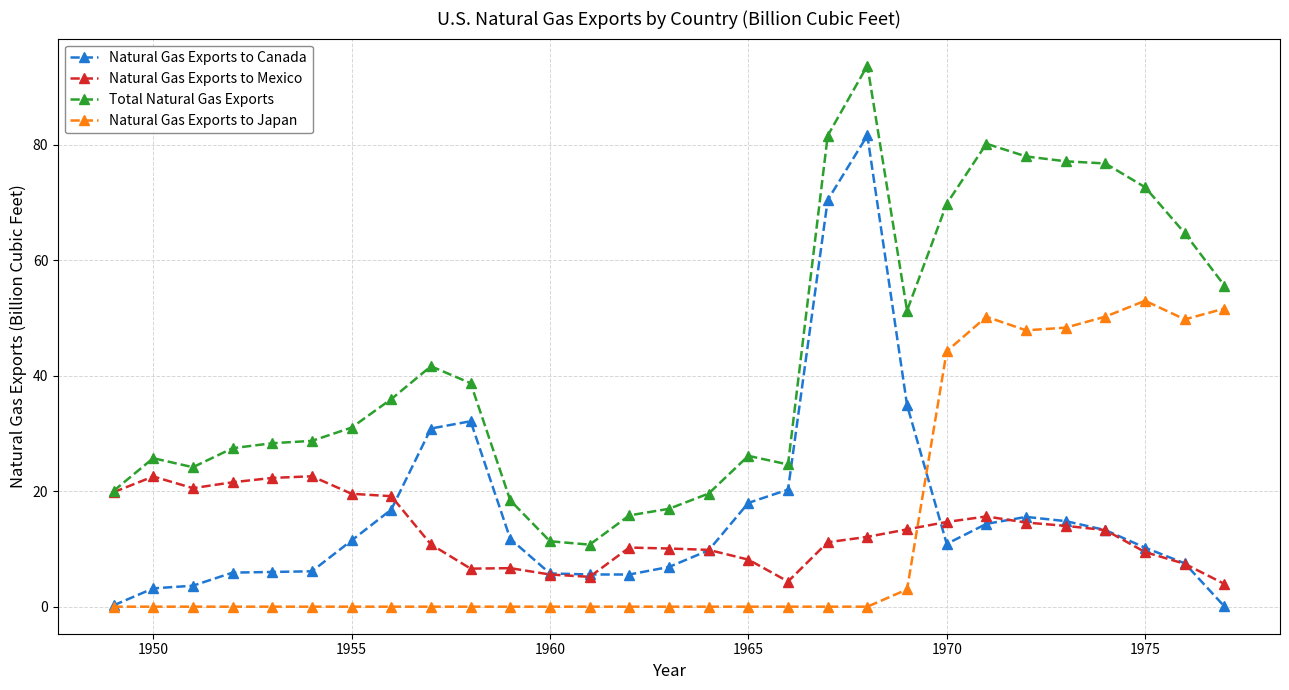

What are all the series names shown in the legend?

Natural Gas Exports to Canada, Natural Gas Exports to Mexico, Total Natural Gas Exports, Natural Gas Exports to Japan